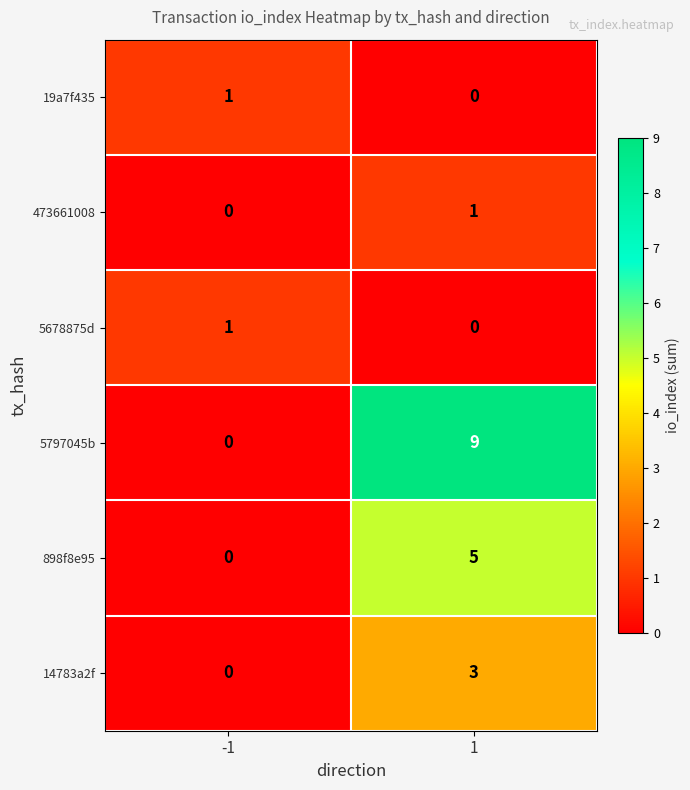

What is the difference between the 5797045b values at -1 and 1?

9